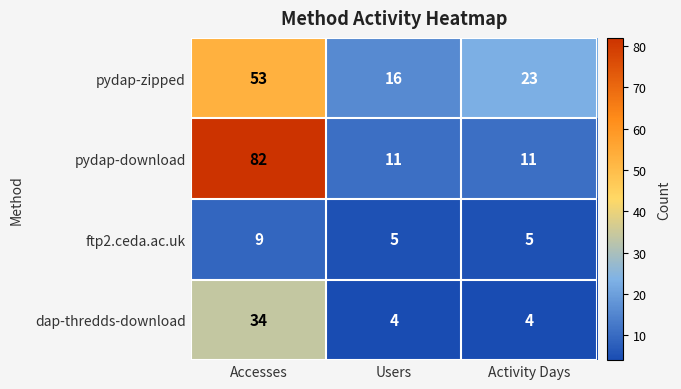

Which series has the largest range (max minus min)?

pydap-download